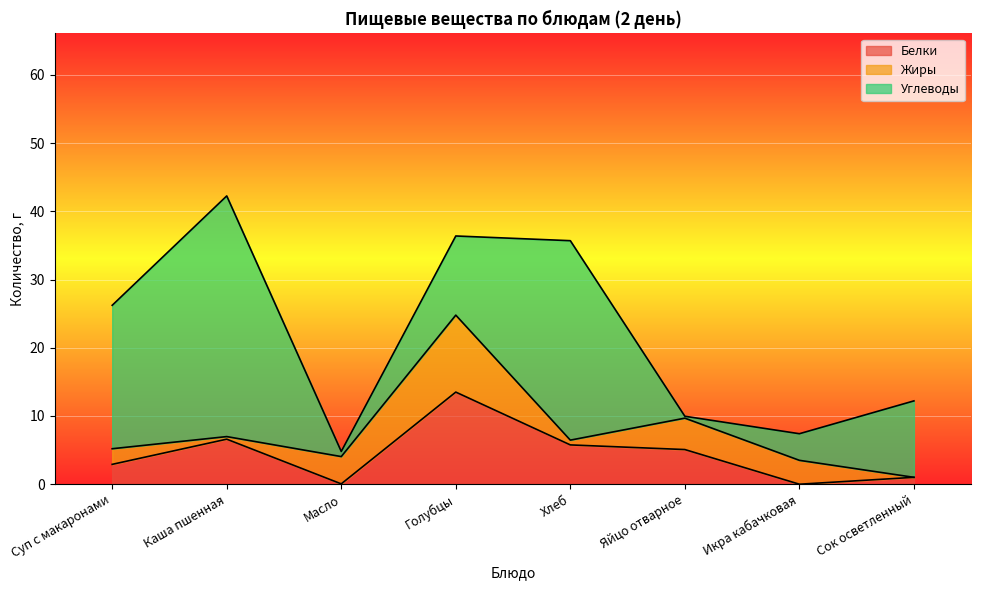

The Углеводы series shows 4.6 at Сок осветленный. True or false?

False